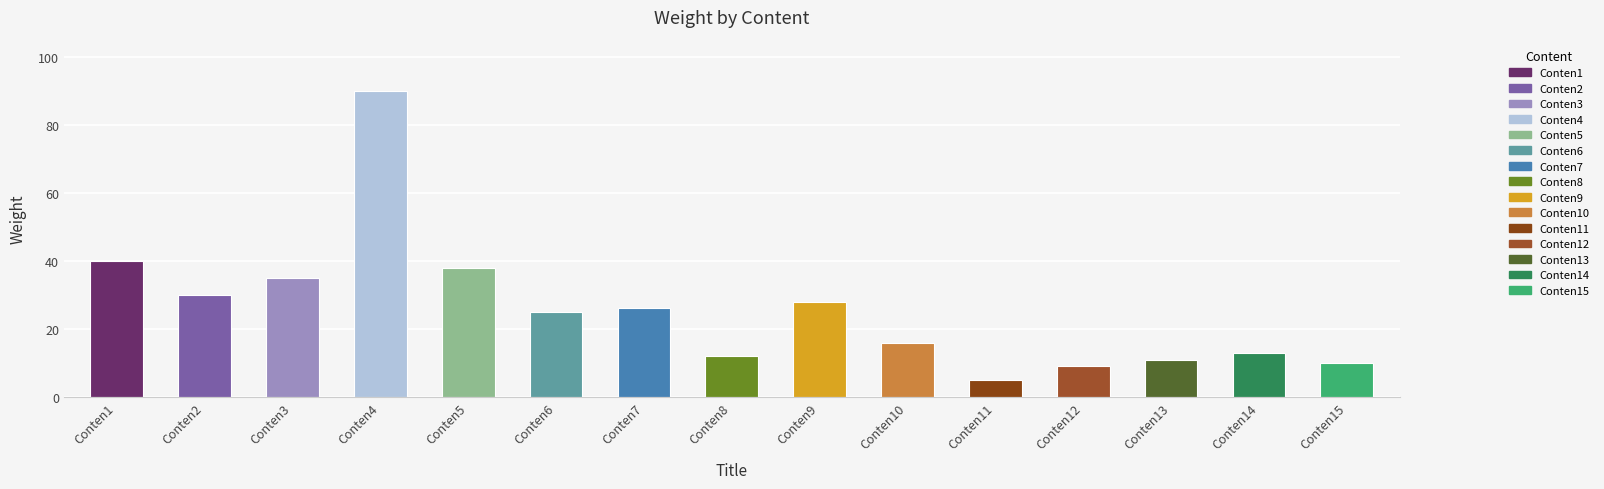

What is the change in value from Conten1 to Conten2?

-10